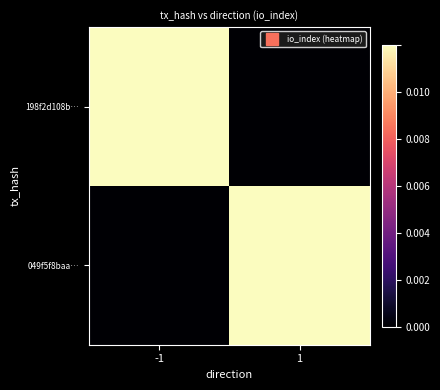

Rank the series at 1 from lowest to highest value.

198f2d108b…, 049f5f8baa…